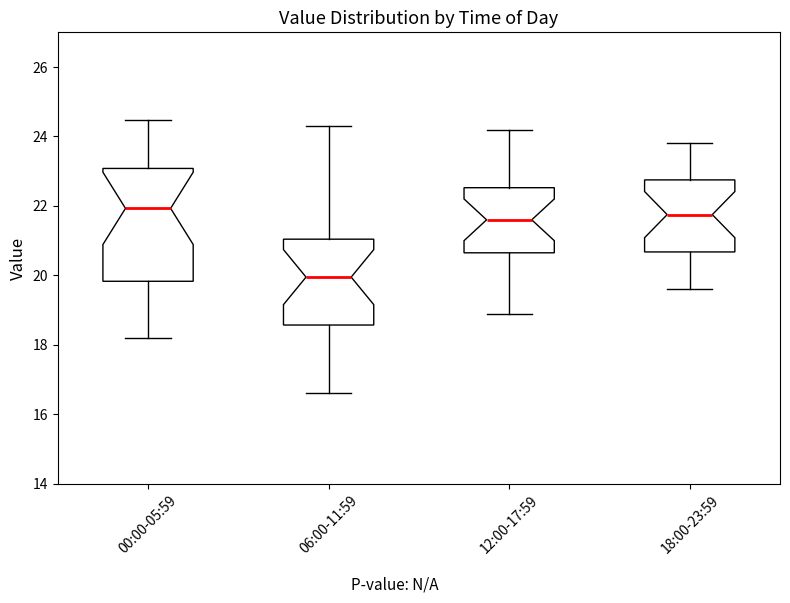

Where is the lower edge of the box for 00:00-05:59 on the y-axis? The values are not printed on the chart, so give them approximately, as read against the axis.

19.8